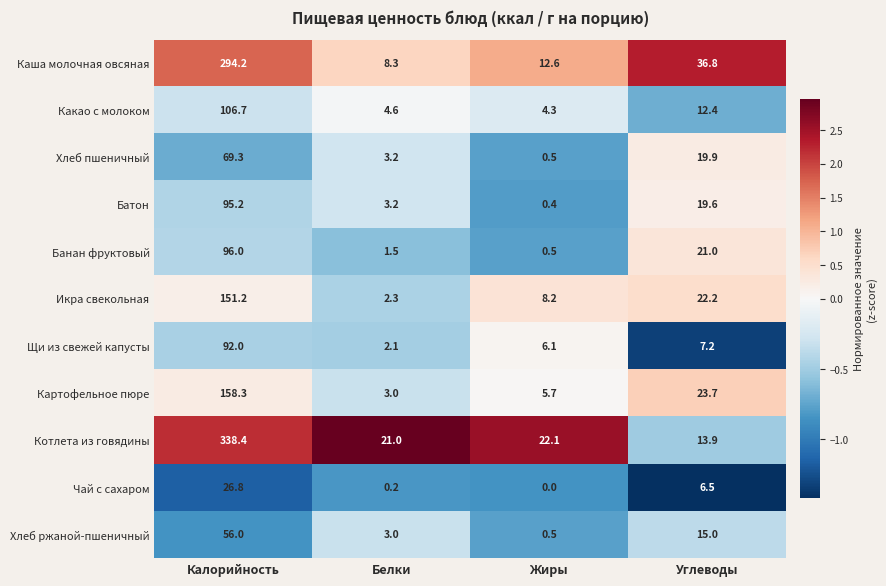

What is the greatest value displayed?

338.4